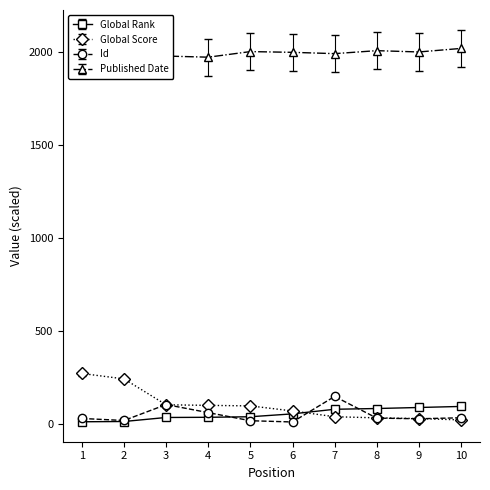

The value of Published Date at 8 is 1375.0. True or false?

False